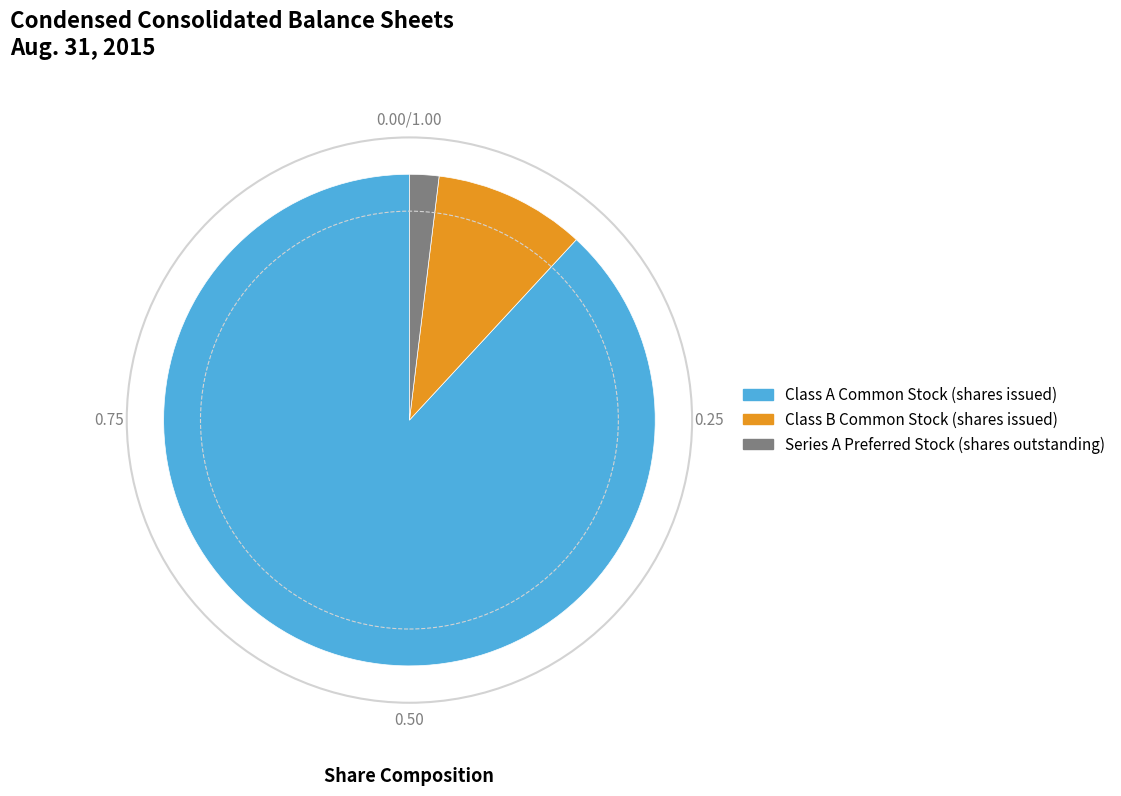

Count the number of slices in the pie.

3